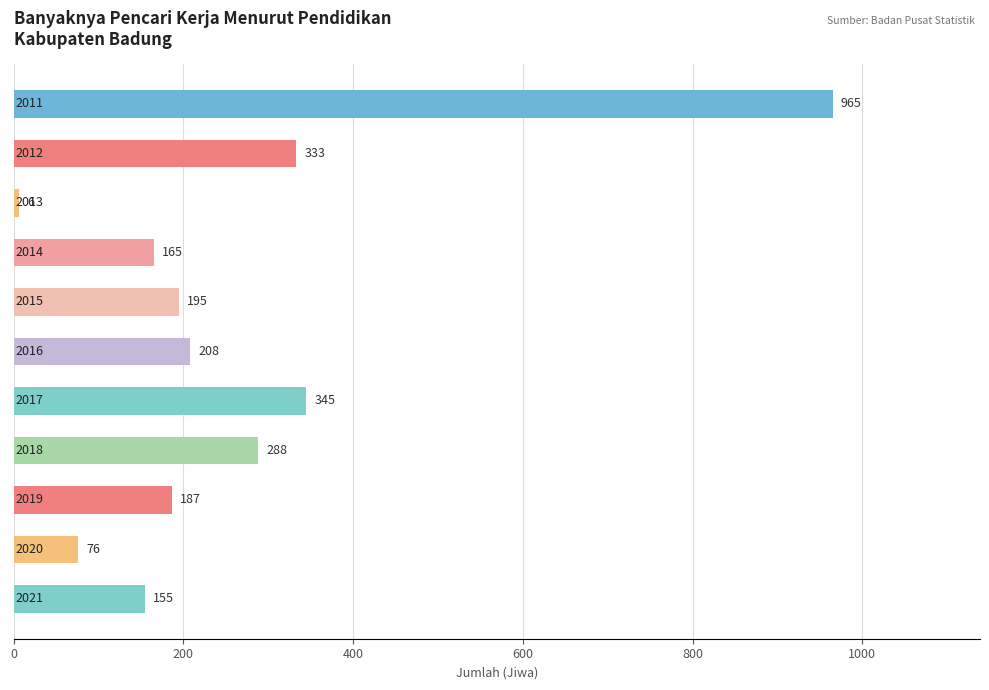

What is the difference between the maximum and minimum values?

959